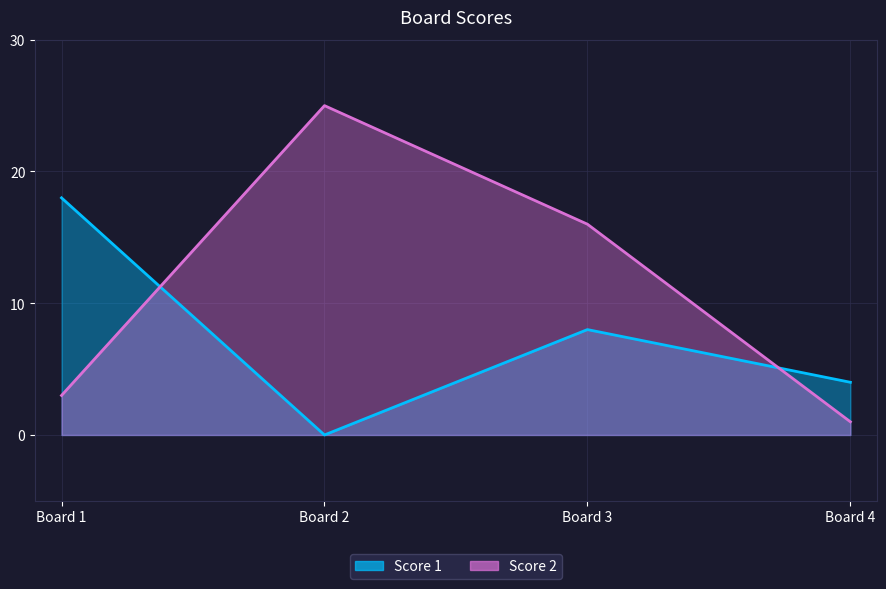

How many lines are shown in the chart?

2